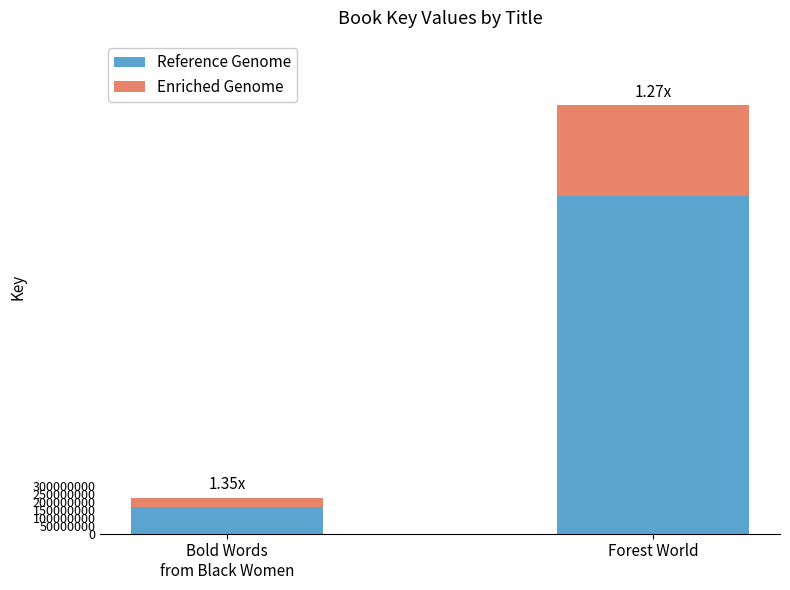

What is the average value of the Reference Genome series?

1140867095